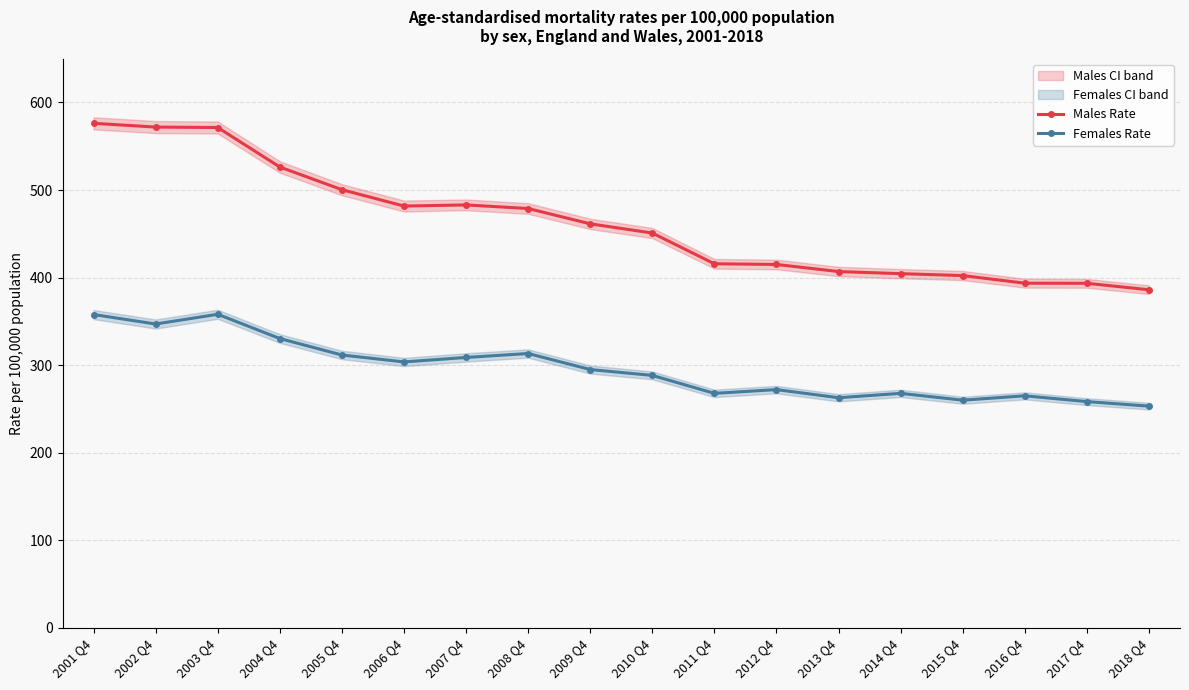

Rank the series at 2012 Q4 from lowest to highest value.

Females Rate, Males Rate